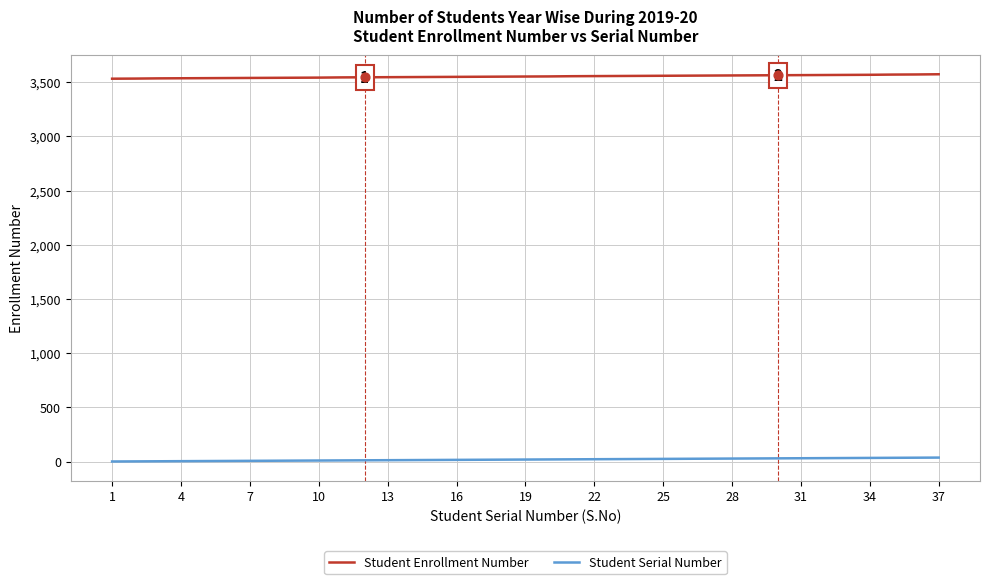

What is the greatest value displayed?

3574